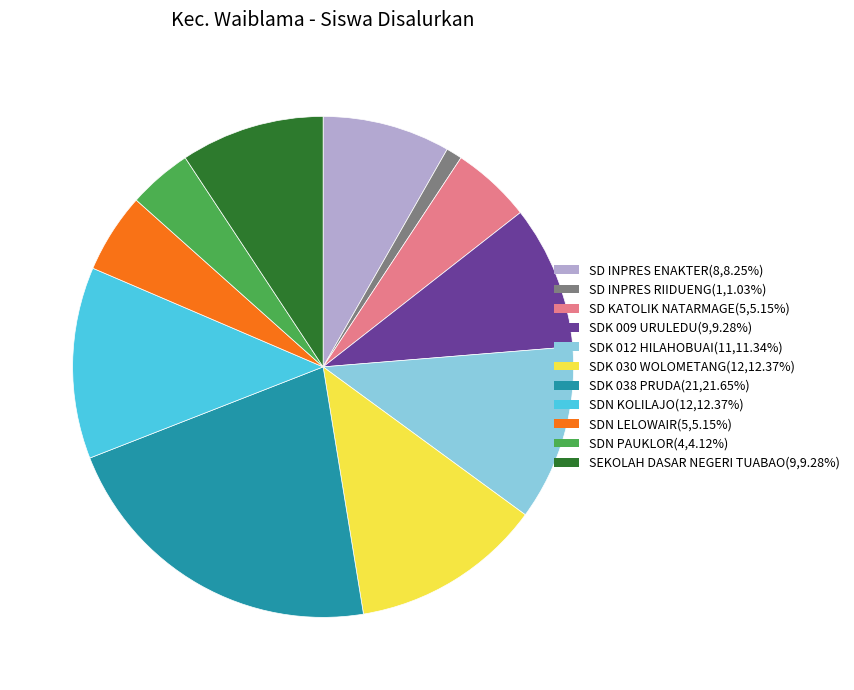

Count the number of slices in the pie.

11